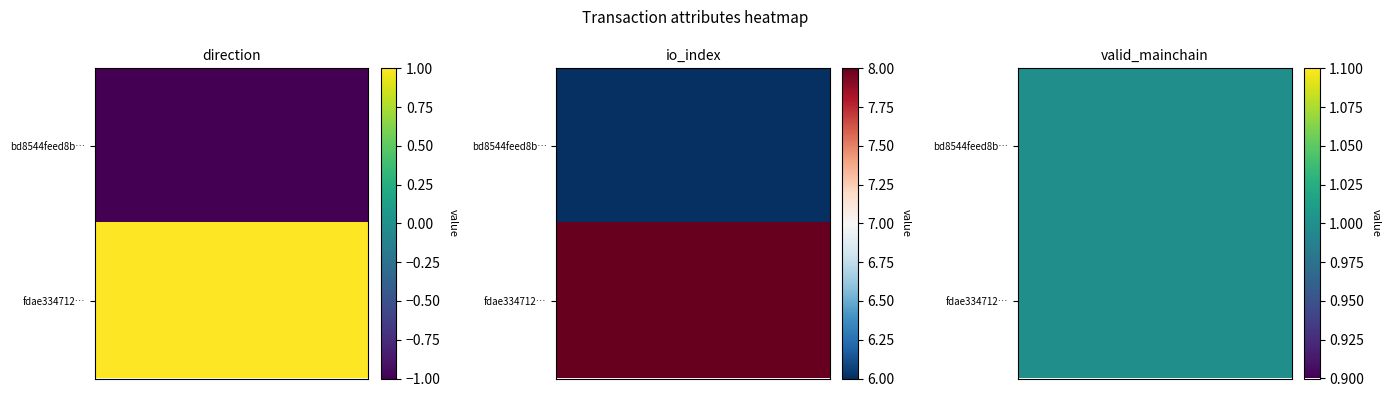

Which series has the largest total across all categories?

fdae334712991781f80a7915abe8ae865f3e32a